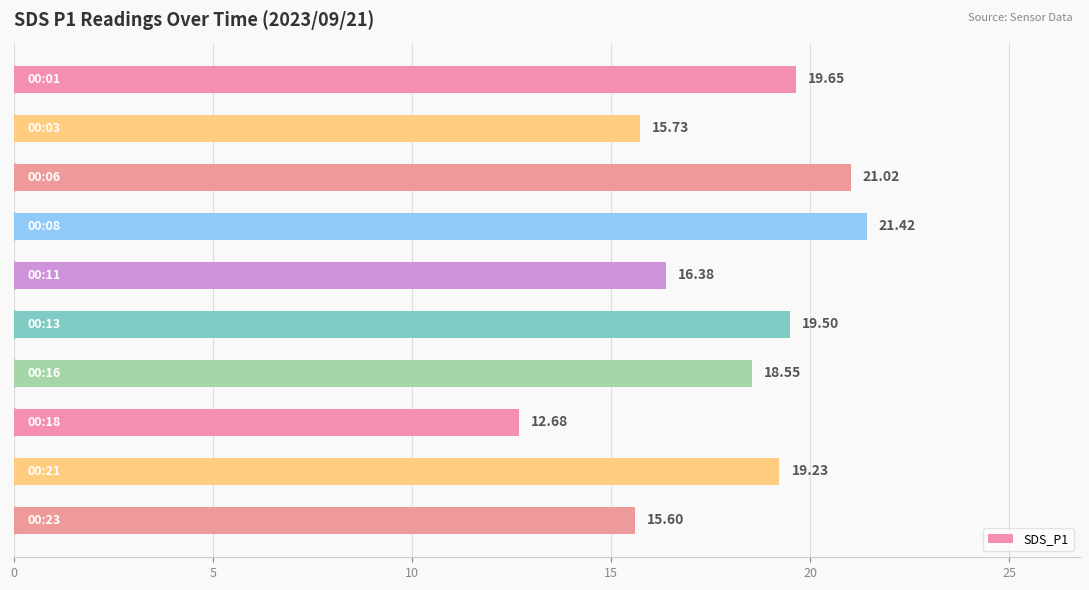

What is the greatest value displayed?

21.4